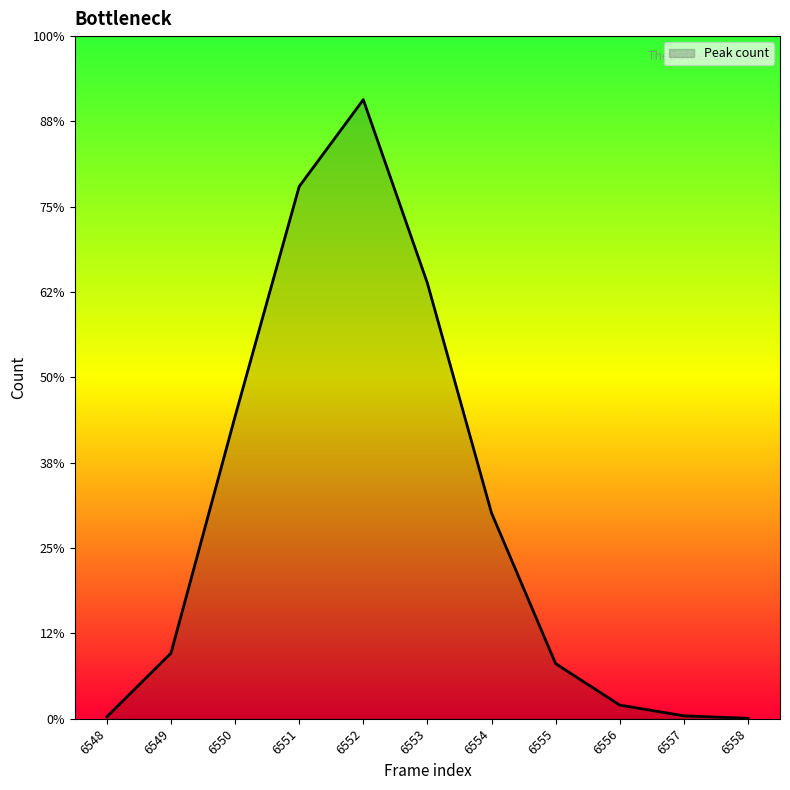

Reading left to right, list all the values displayed in this chart.

23	768	3542	6237	7255	5105	2412	646	160	34	5